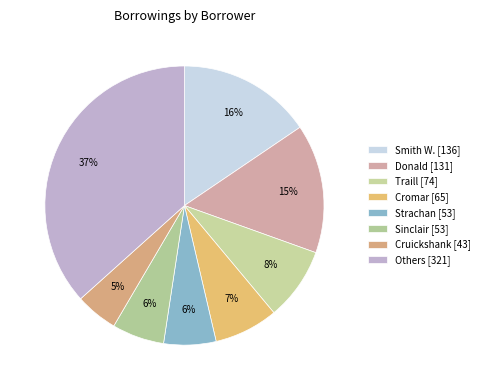

What is the largest slice in the pie chart?

Others [321]